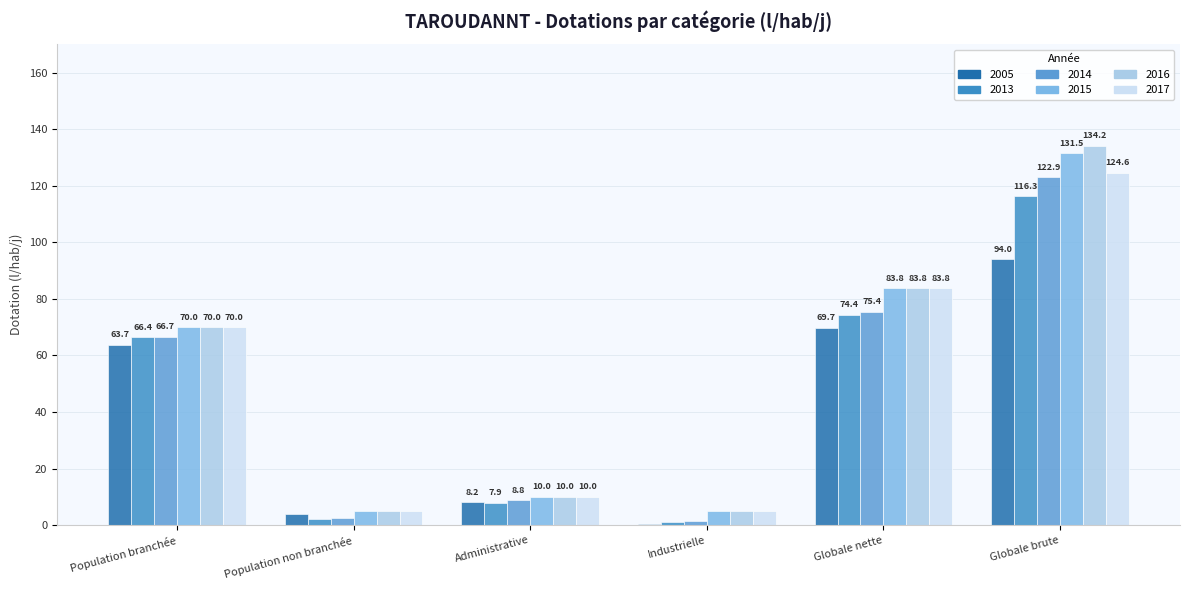

Rank the series by their maximum value, from highest to lowest.

2016, 2015, 2017, 2014, 2013, 2005